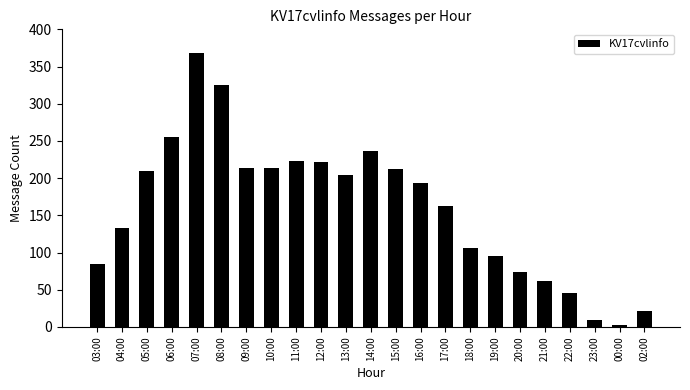

The chart shows a value of 63 at 09:00. True or false?

False